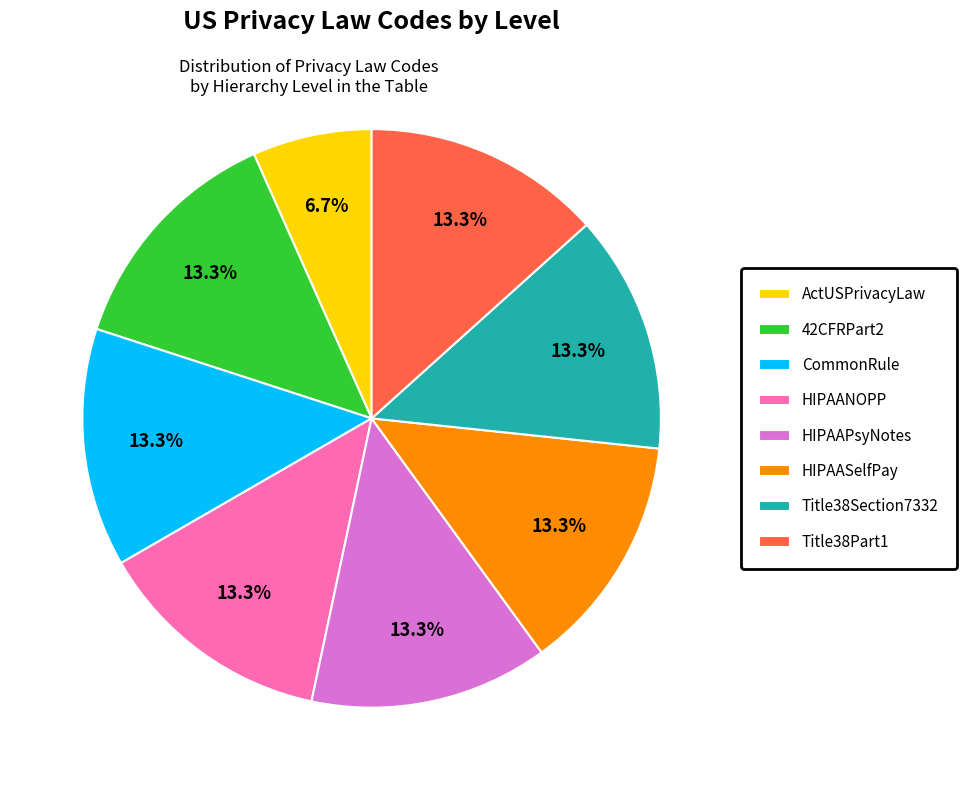

What portion of the pie excludes HIPAASelfPay?

86.7%